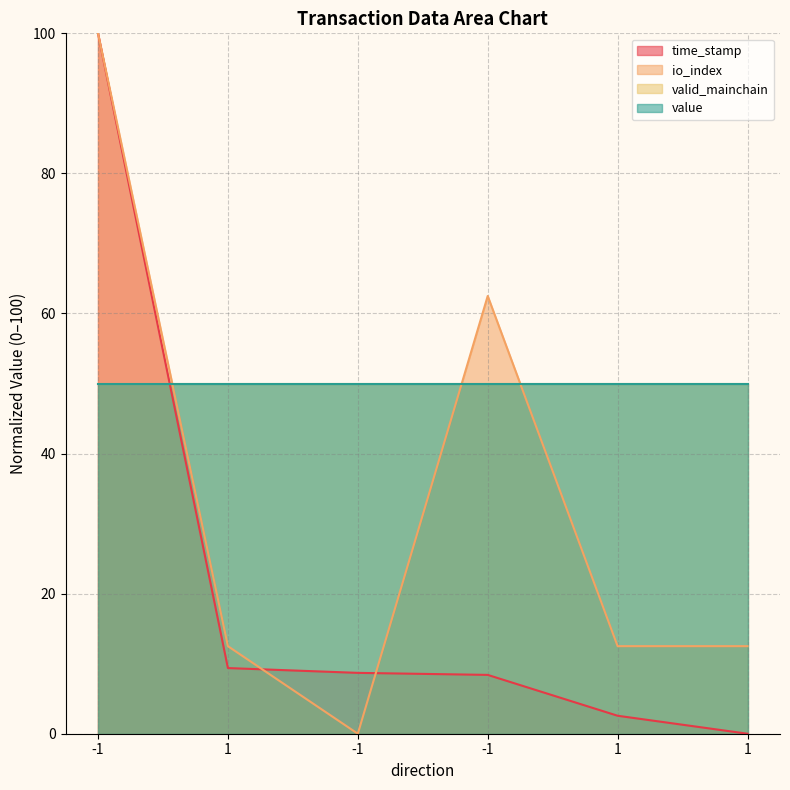

Between 1 and -1, which is larger?

-1